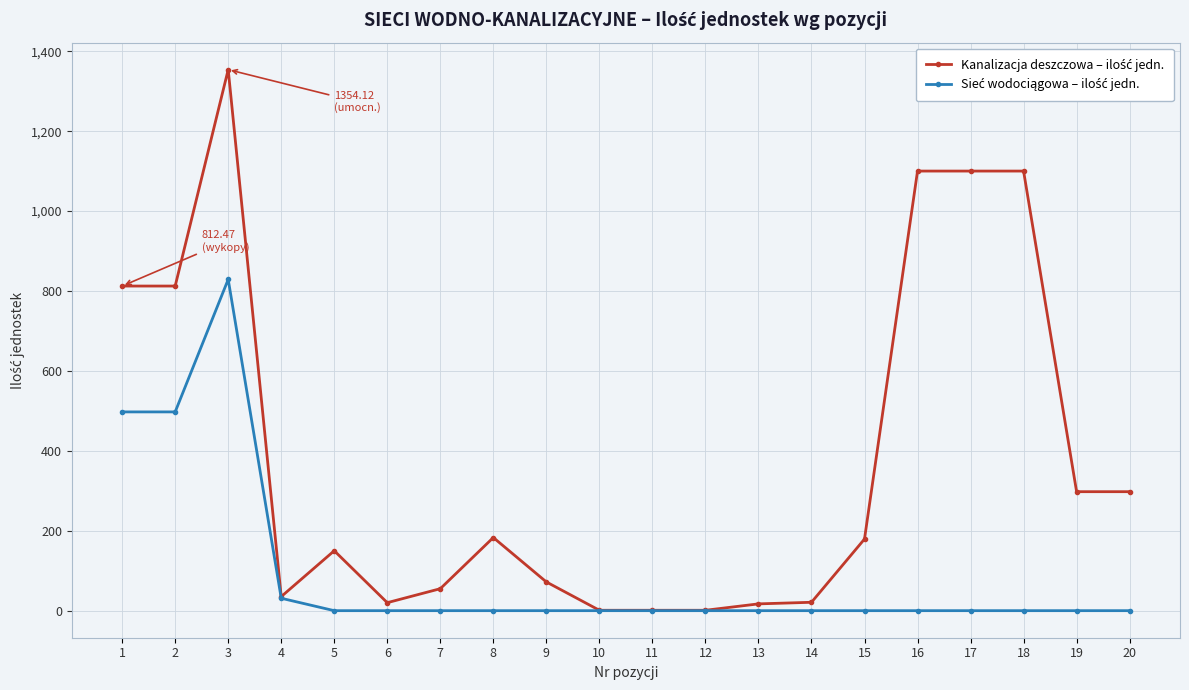

What is the difference between the highest and lowest values at 5?

150.0